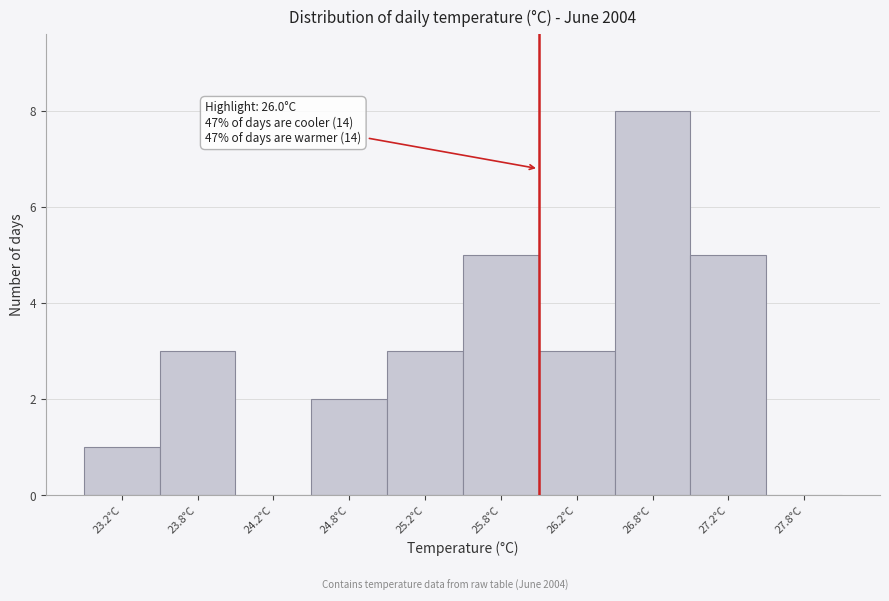

Over which range of the x-axis is the bar tallest?

26.5 to 27.0